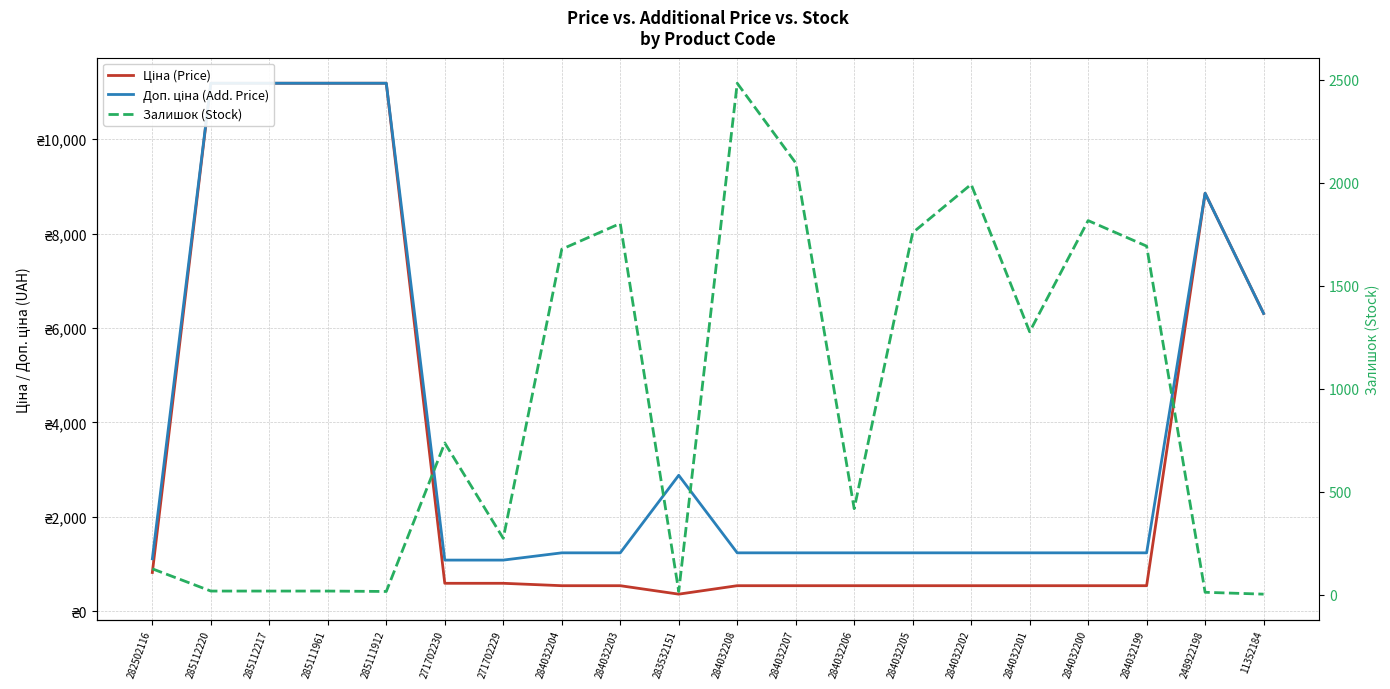

What is the difference between the highest and lowest values at 271702230?

491.7